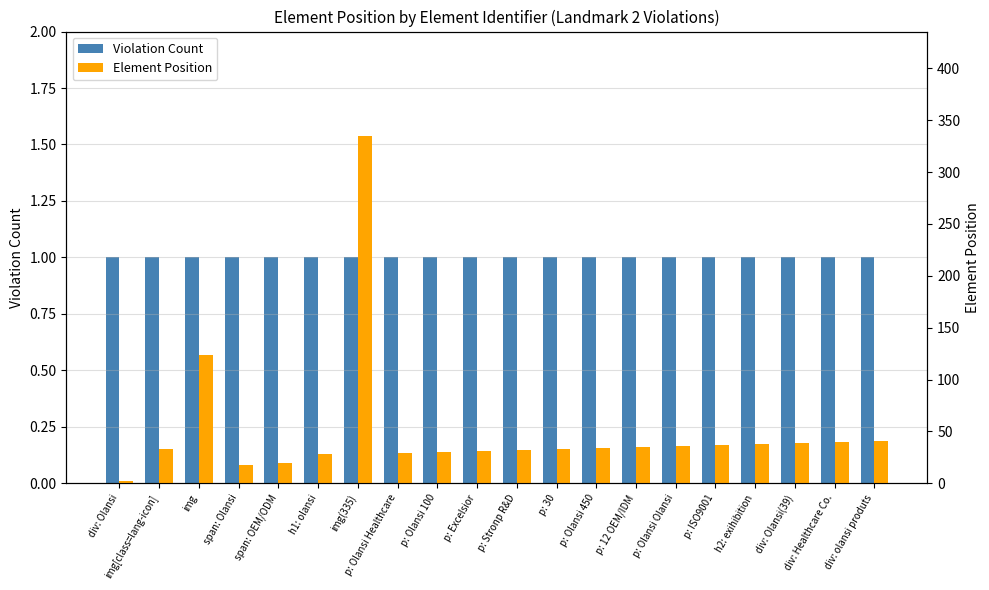

Which label corresponds to the smallest value in the chart?

div: Olansi